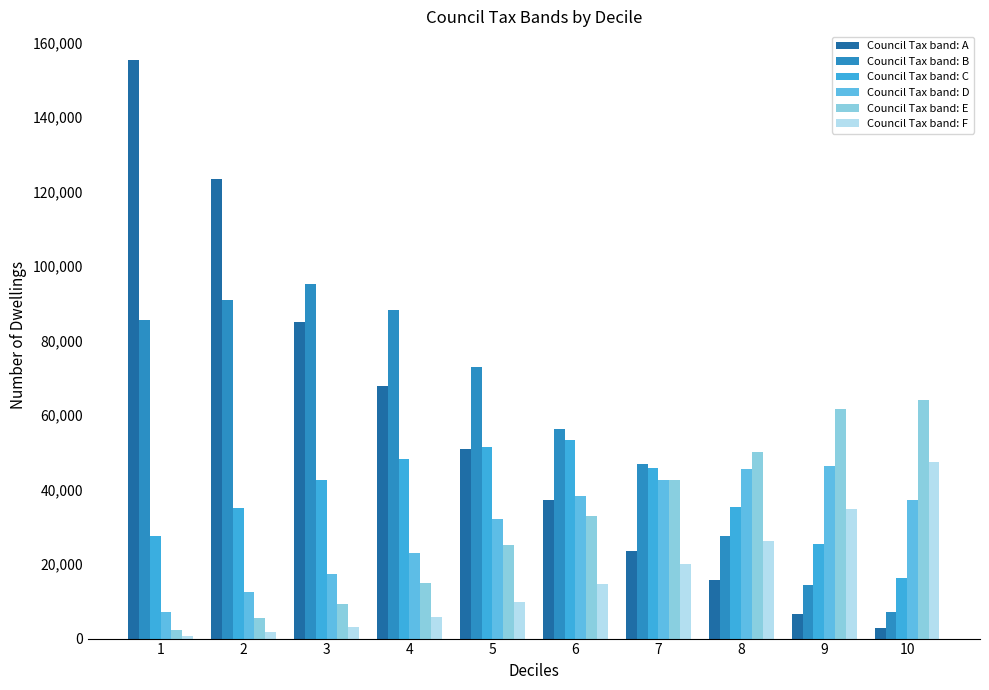

What is the spread (max minus min) of values at 10?

61059